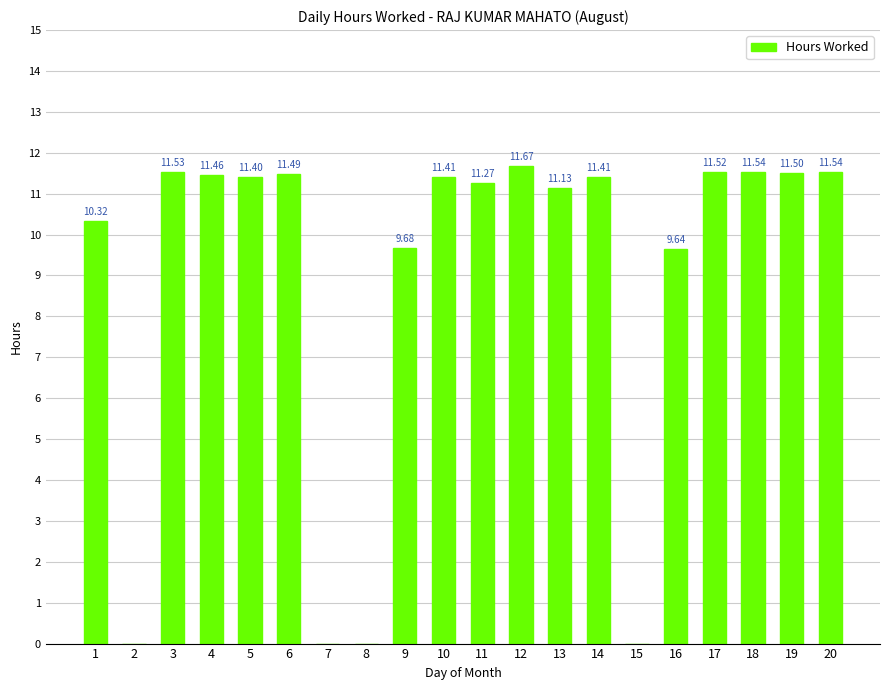

Where does the data first go above 11?

3